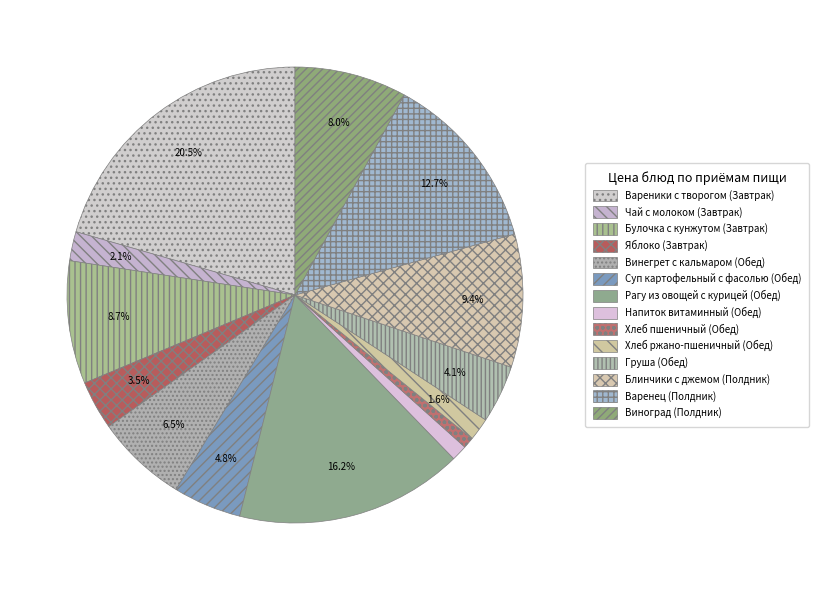

To the nearest percent, what percentage of the pie is Хлеб ржано-пшеничный (Обед)?

2%